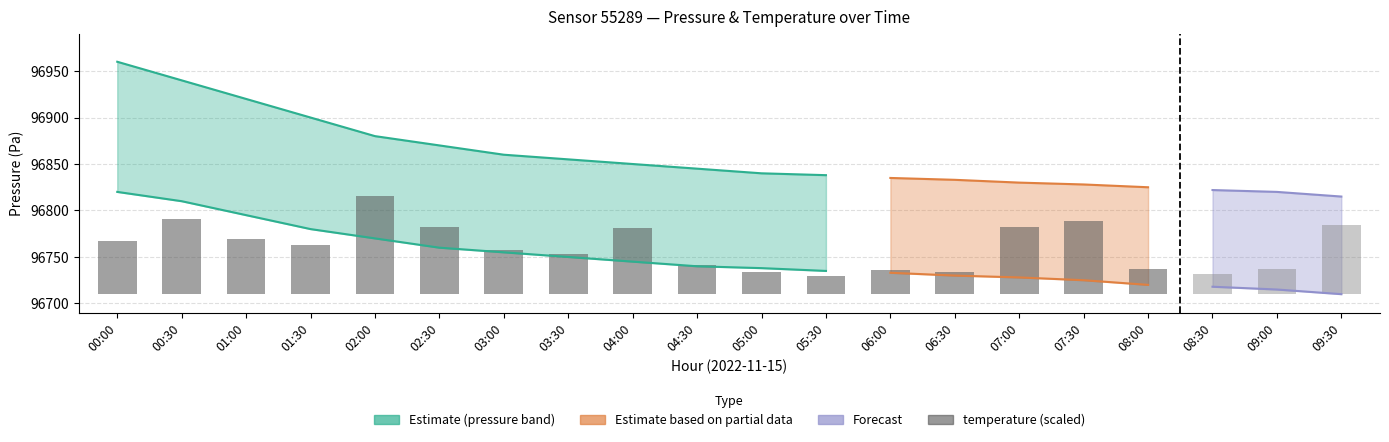

What is the value of the 9th bar from the left?

70.7